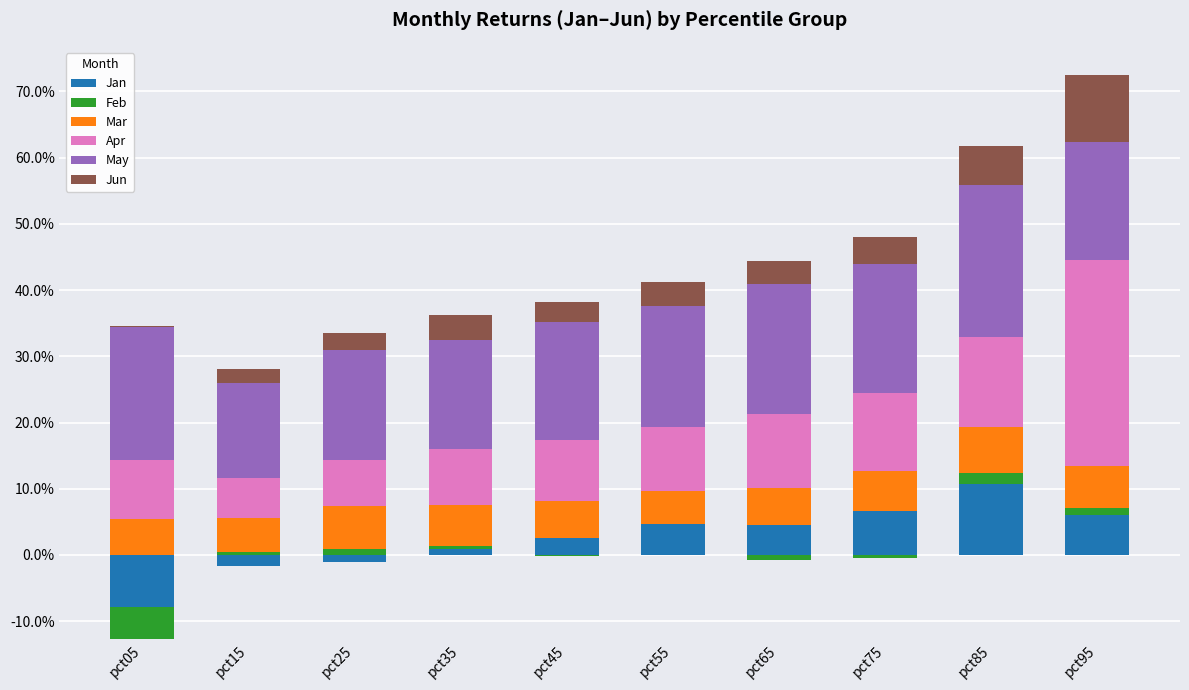

What is the value of the Apr bar at the 7th from the left?

0.1